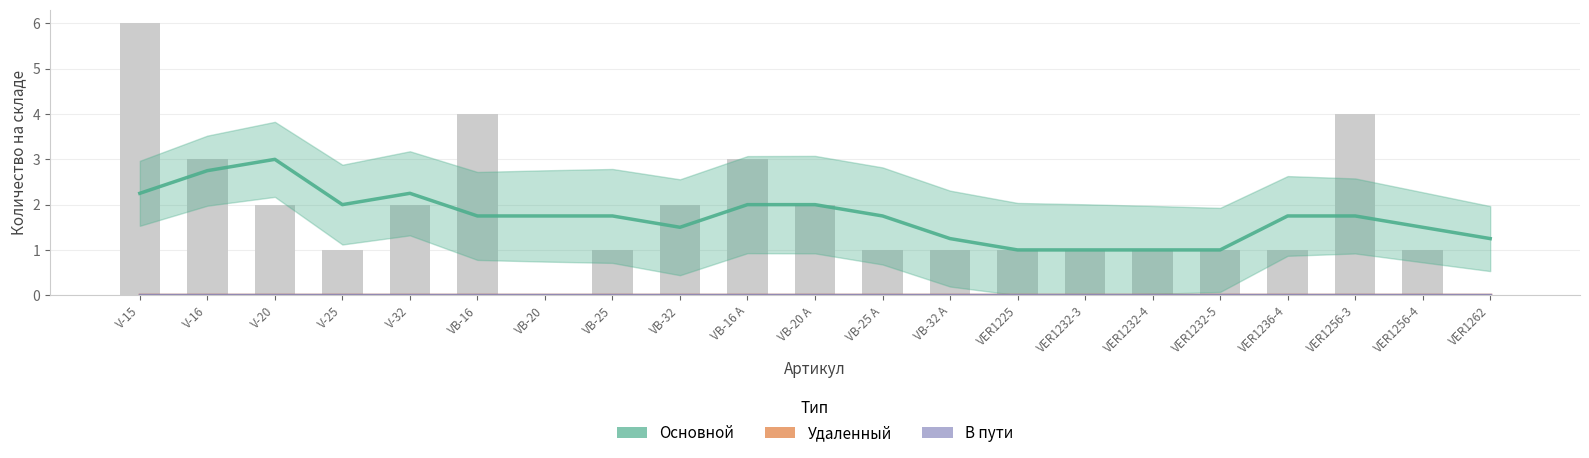

The value of Удаленный at VER1262 is 0.0. True or false?

True